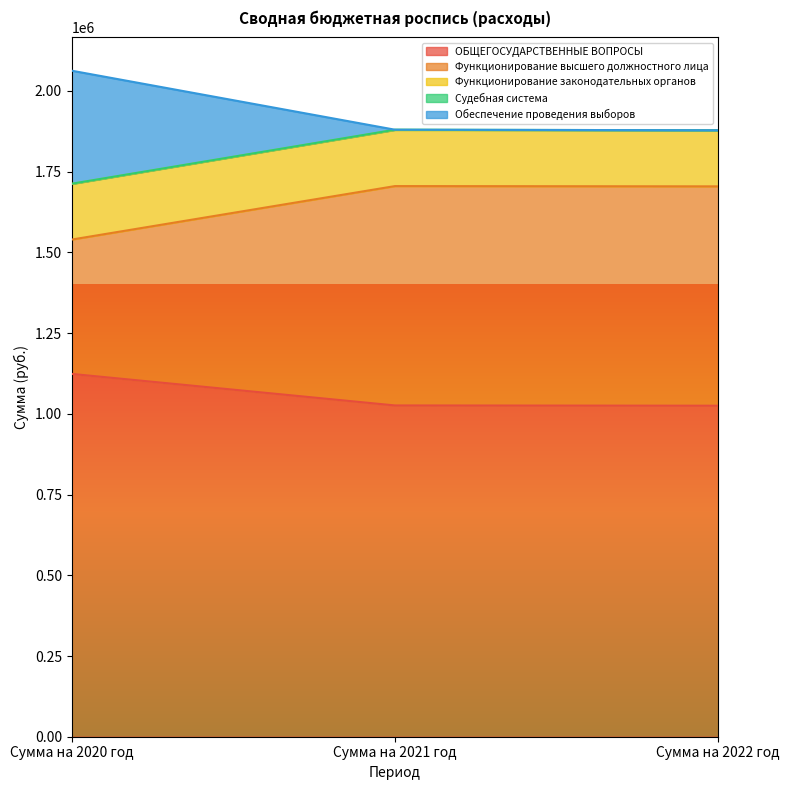

At which category is the sum across all series the highest?

Сумма на 2020 год